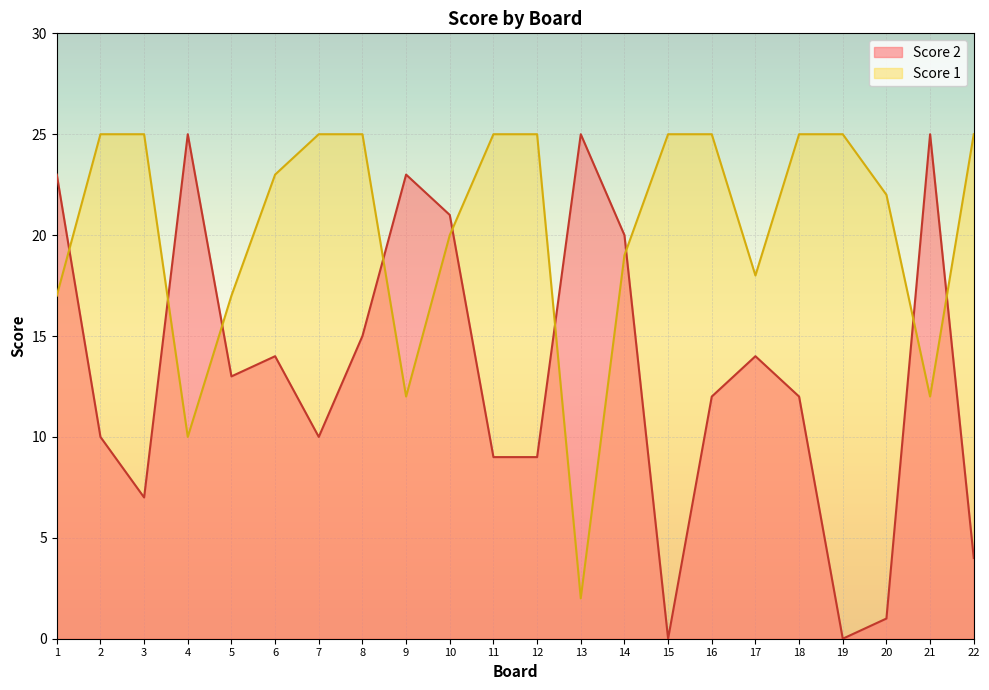

How many lines are shown in the chart?

2